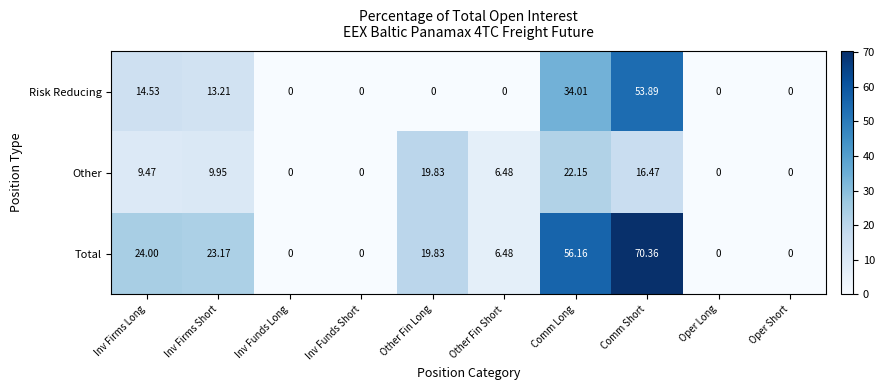

Between Inv Firms Short and Inv Funds Short, which series saw the biggest shift?

Total